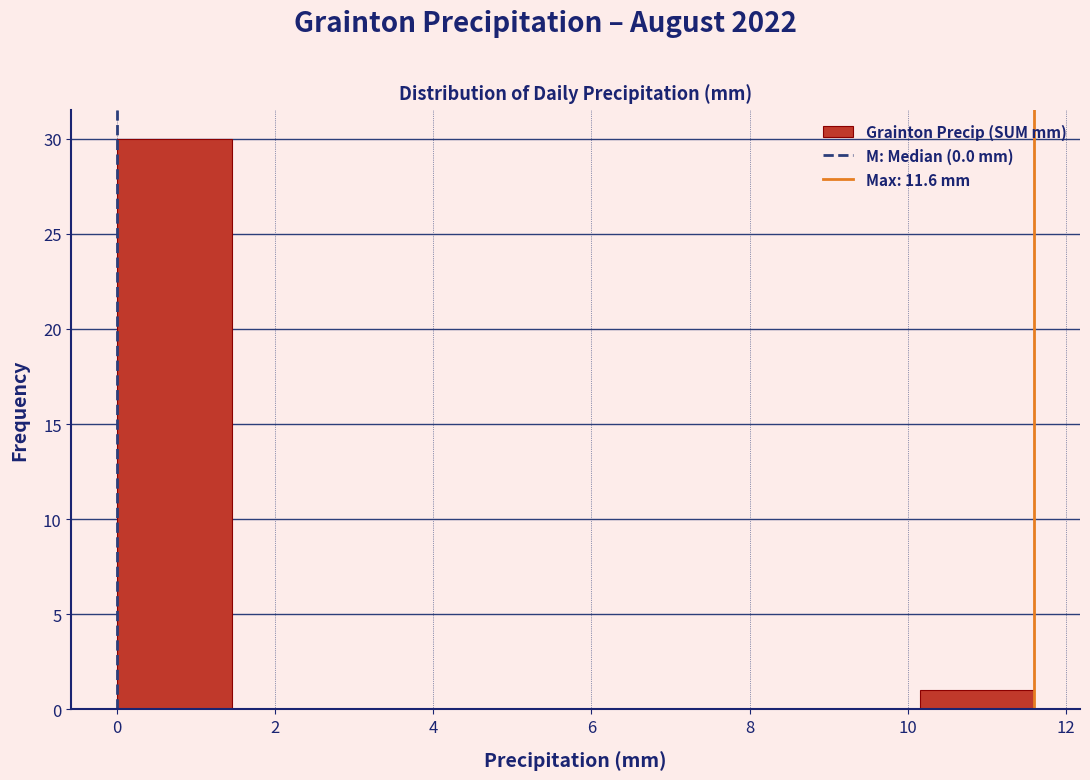

What is the height of the bar covering 0.00 to 1.45 on the x-axis? Neither the bar edges nor the heights are printed on the chart, so give them approximately, as read against the axes.

30